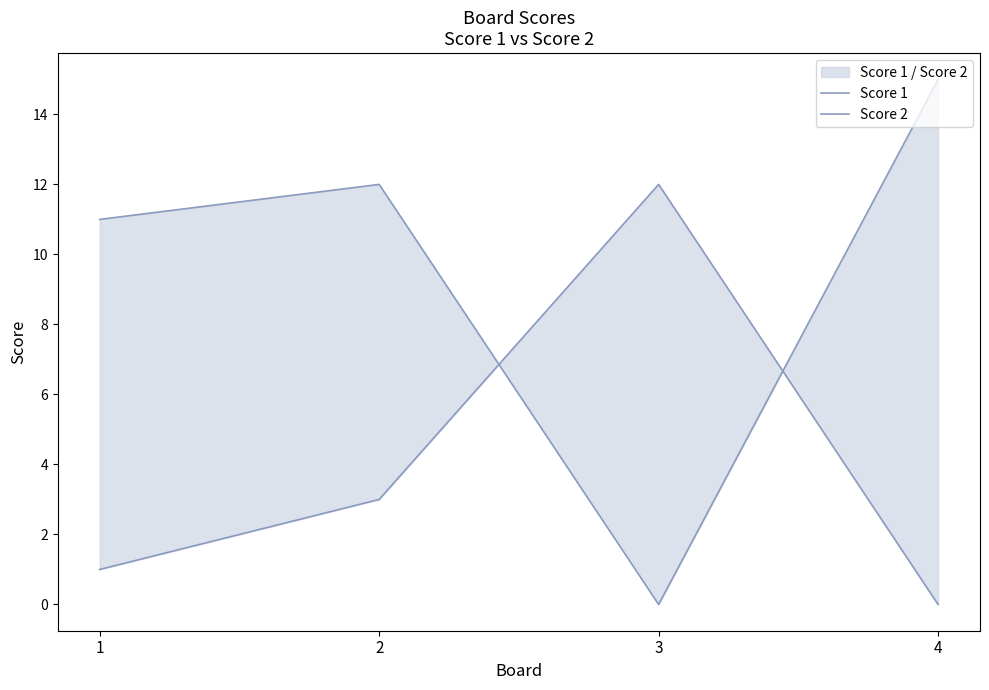

Where is the first local maximum for Score 2?

3